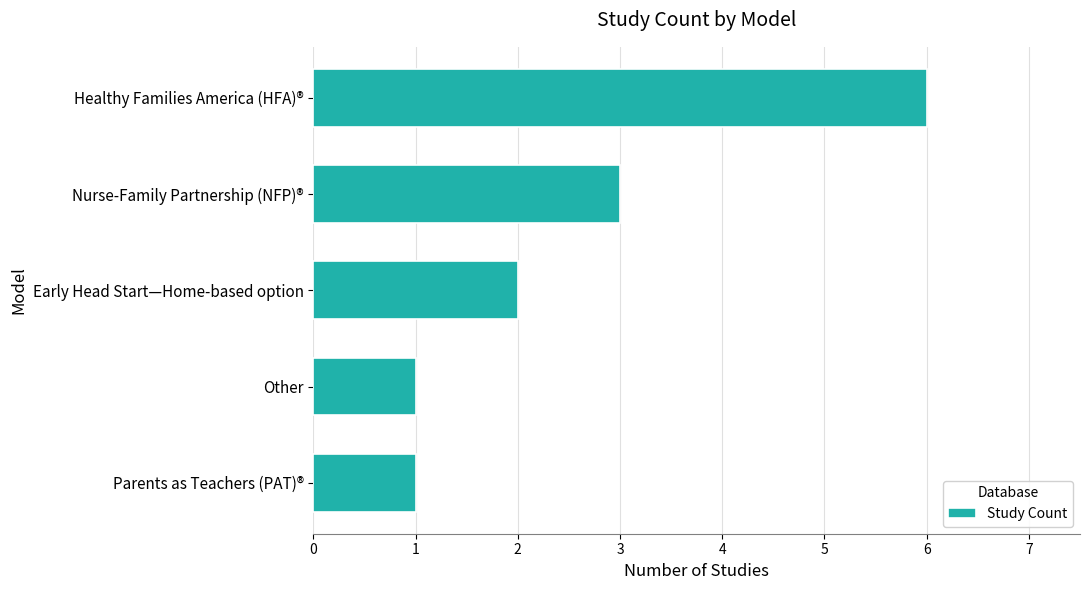

Which has a higher value, Parents as Teachers (PAT)® or Healthy Families America (HFA)®?

Healthy Families America (HFA)®